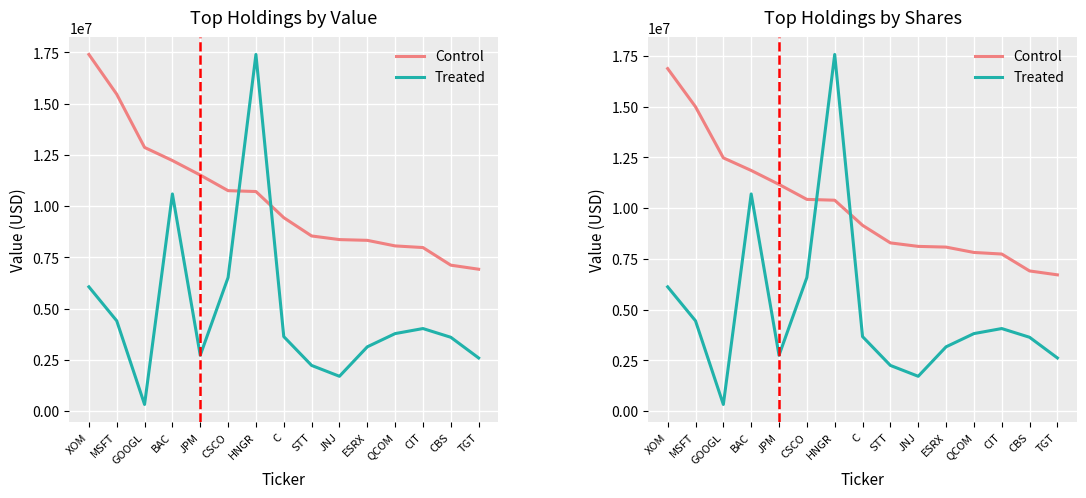

Reading left to right, extract all data points from this chart.

Control: XOM=16871210.0	MSFT=14989410.0	GOOGL=12472260.0	BAC=11852430.0	JPM=11164700.0	CSCO=10427500.0	HNGR=10386760.0	C=9150010.0	STT=8284770.0	JNJ=8112110.0	ESRX=8077190.0	QCOM=7813350.0	CIT=7735750.0	CBS=6902520.0	TGT=6710460.0
Treated: XOM=6119525.9	MSFT=4444614.9	GOOGL=325458.4	BAC=10695578.9	JPM=2747548.1	CSCO=6579362.5	HNGR=17566930.0	C=3668612.7	STT=2248256.4	JNJ=1713079.8	ESRX=3164307.1	QCOM=3816168.9	CIT=4064922.2	CBS=3634775.3	TGT=2615821.2